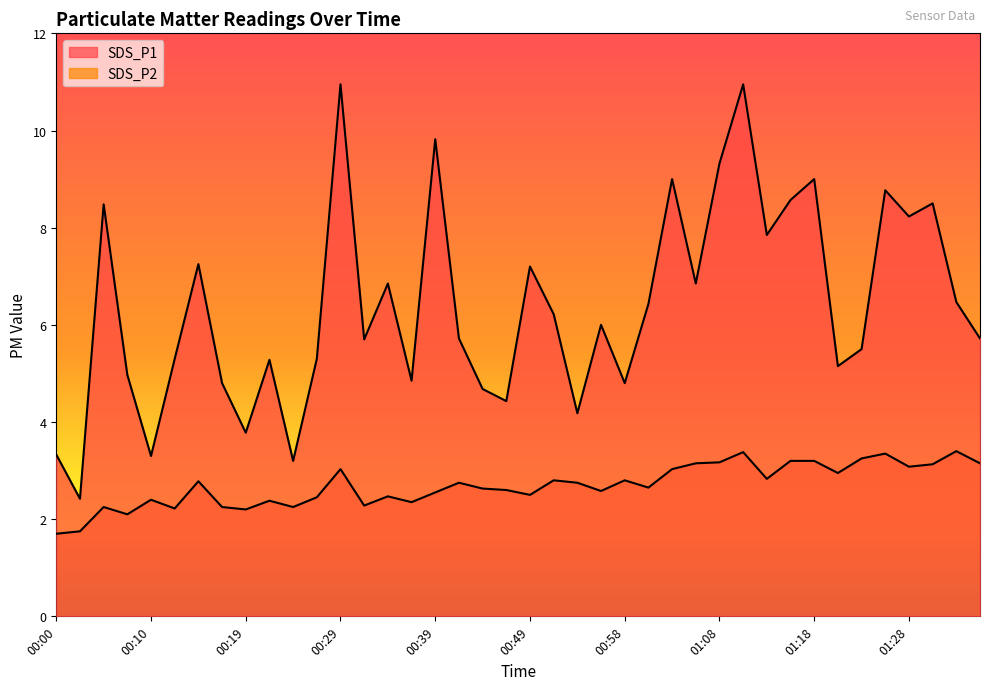

How many lines are shown in the chart?

2